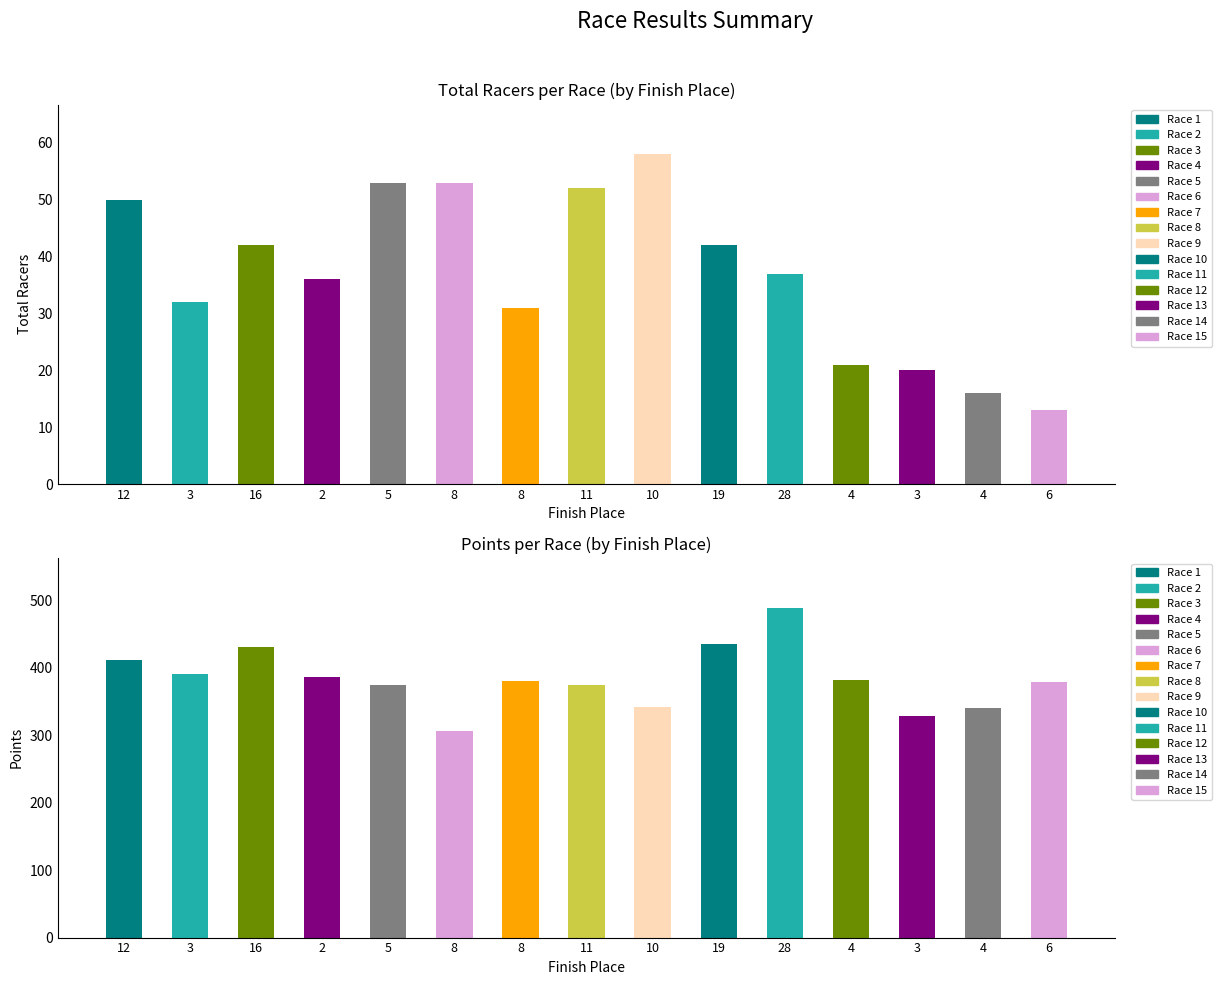

Between 8 and 11, which series saw the biggest shift?

Total Racers